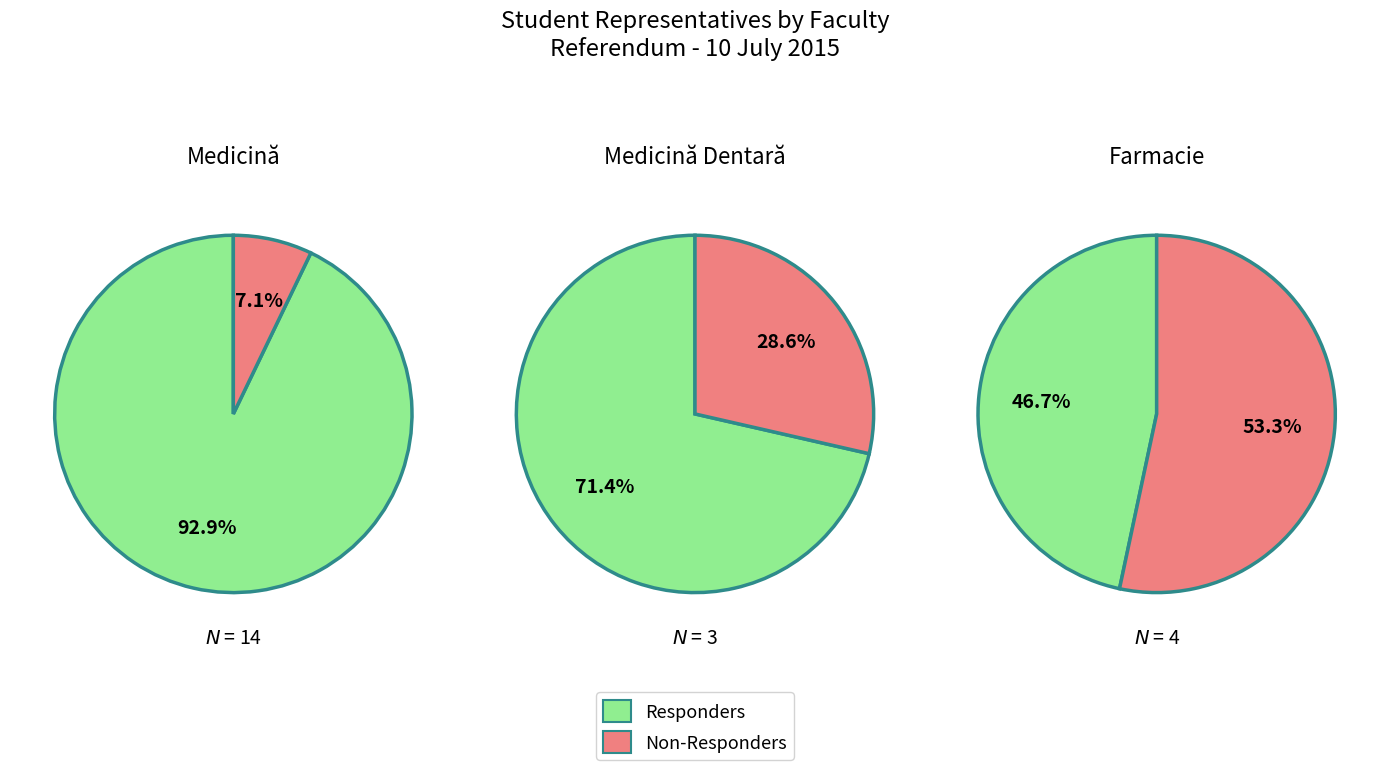

Combined, do Medicină and Medicină Dentară account for over 50%?

Yes